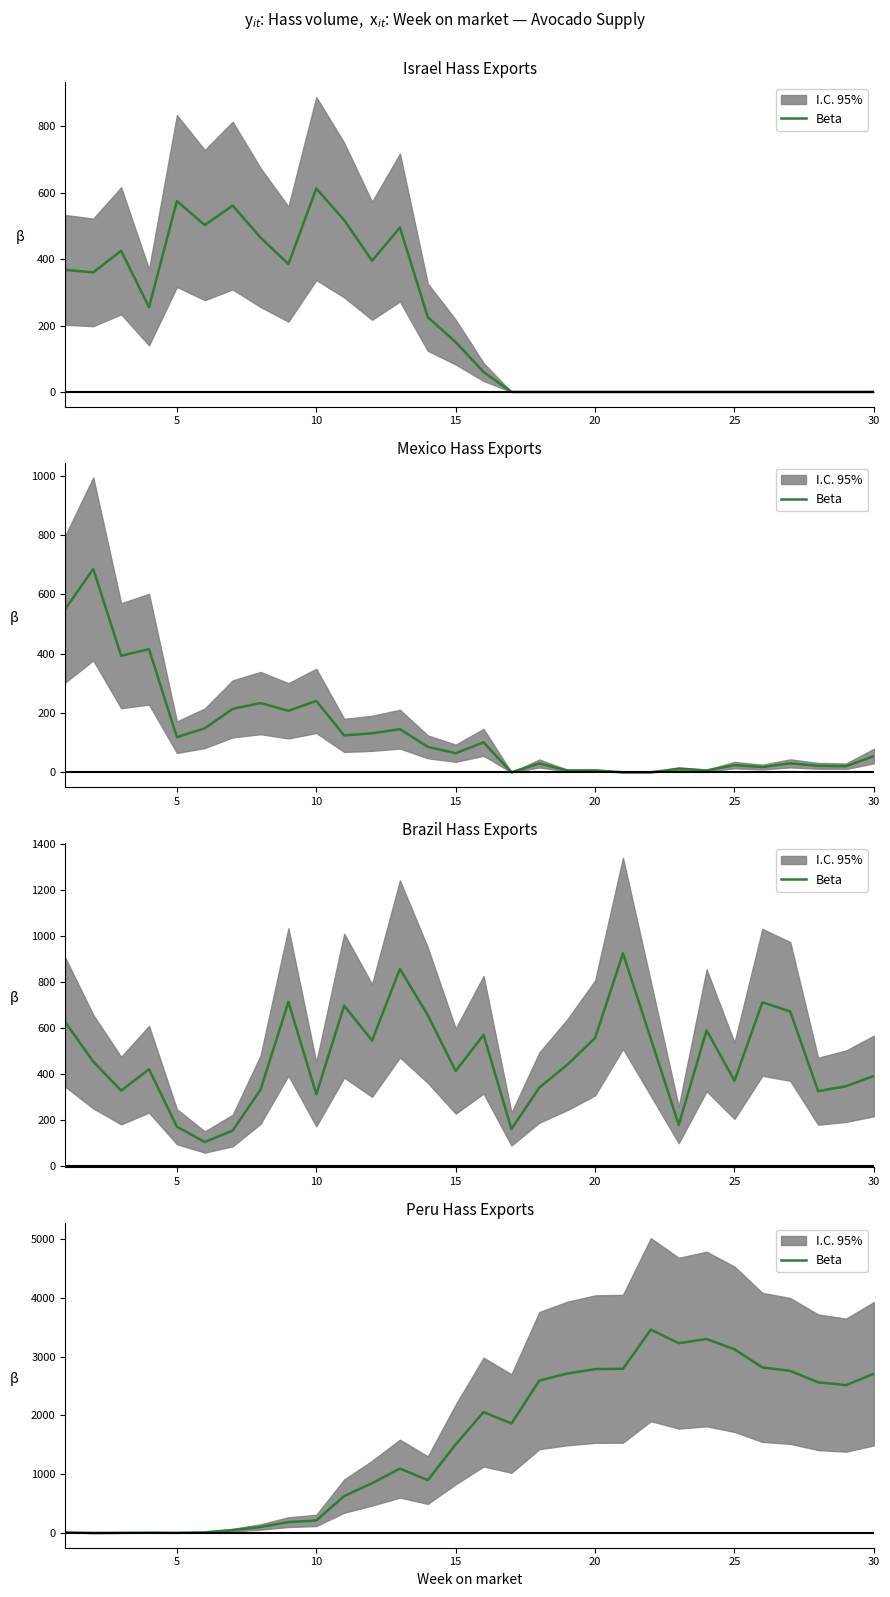

What is the difference between the second highest and minimum values?

3299.6